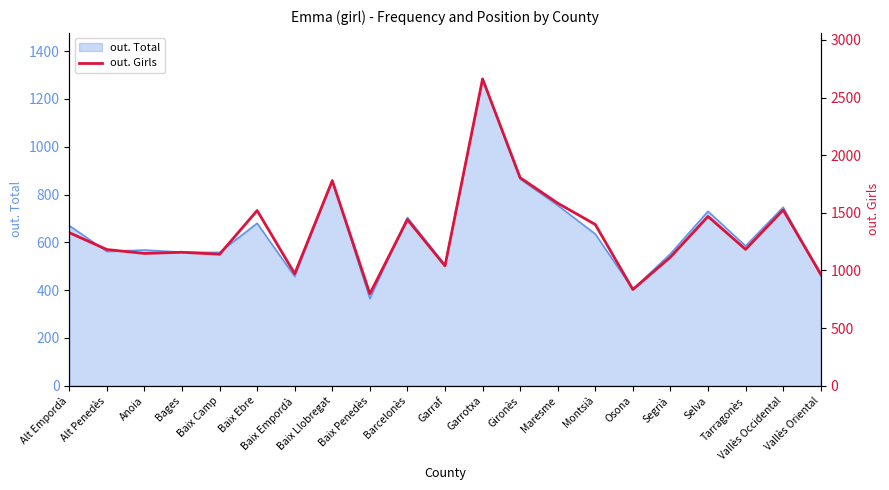

What is the highest value of the out. Total series?

1284